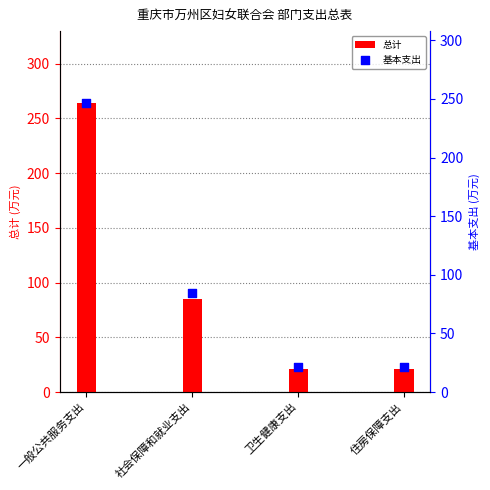

Which series reaches the minimum Y coordinate?

总计